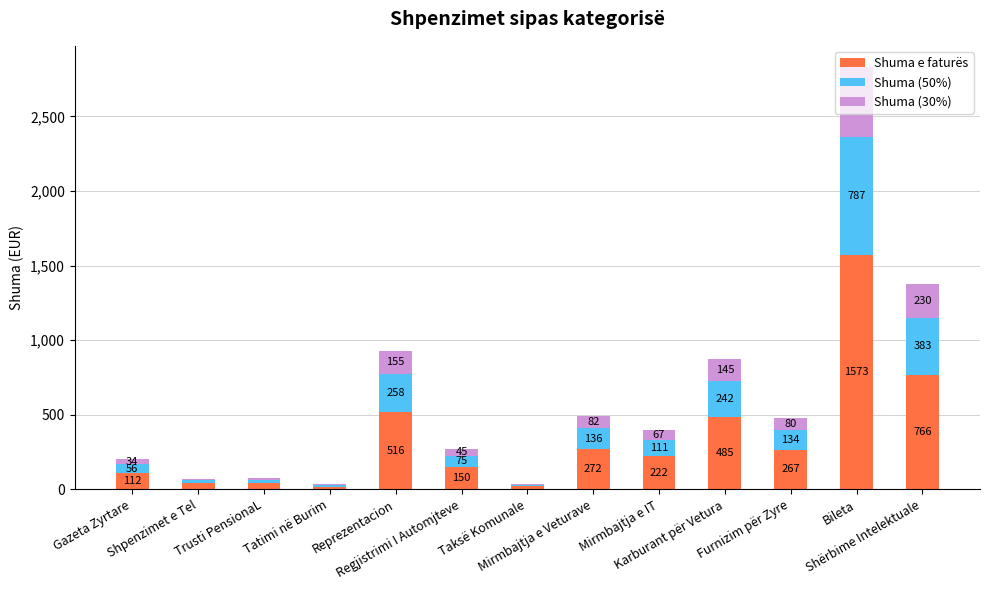

What is the maximum value for Shuma e faturës?

1573.1